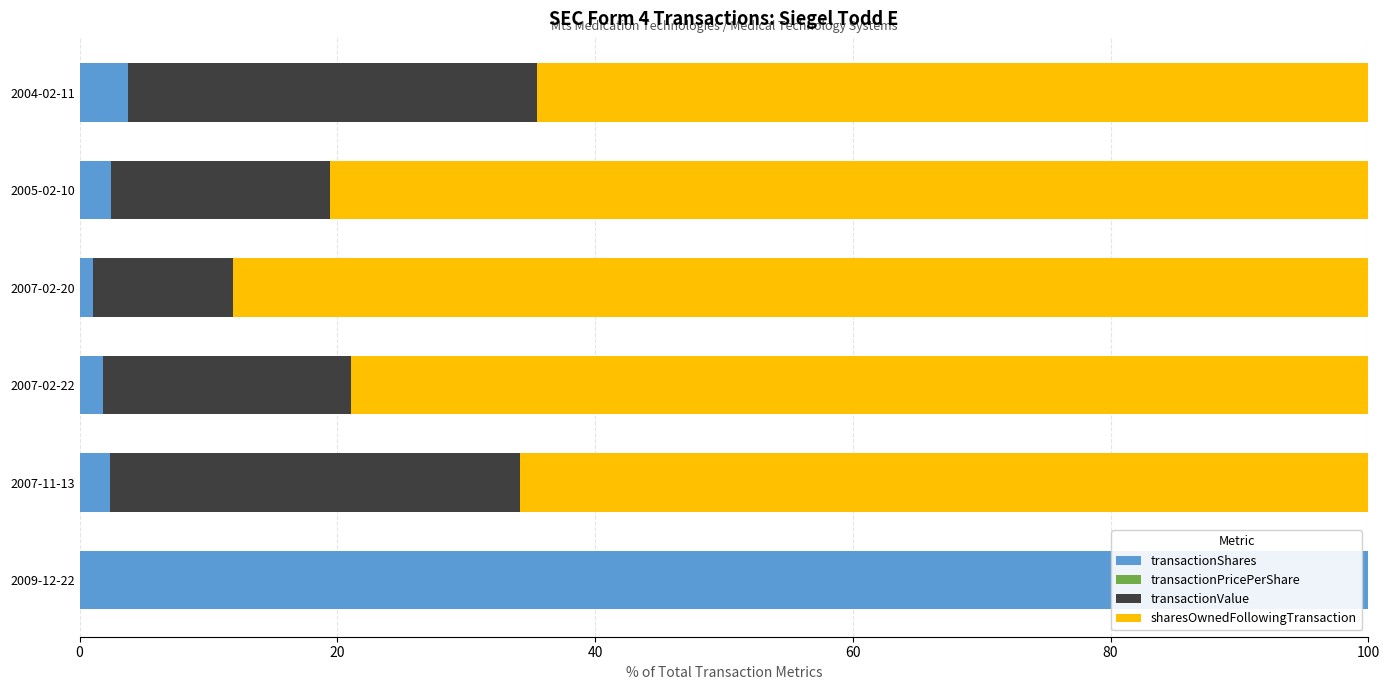

At which label does transactionShares reach its peak?

2009-12-22